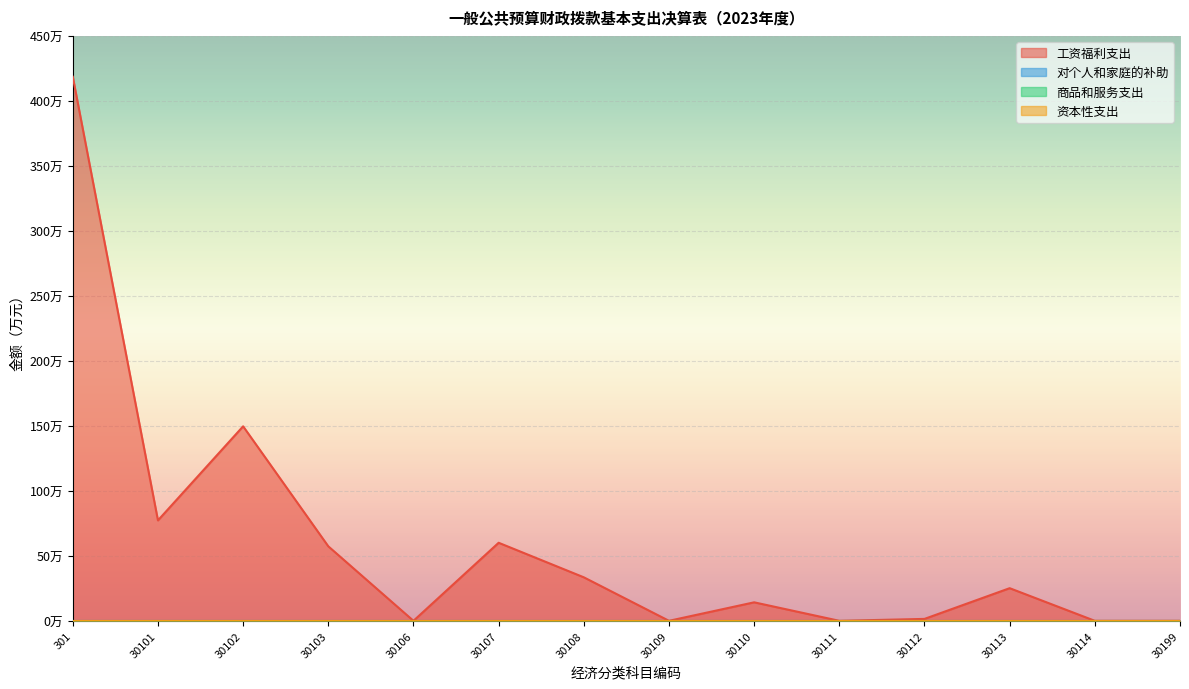

Read the 工资福利支出 value at 30103.

57.3